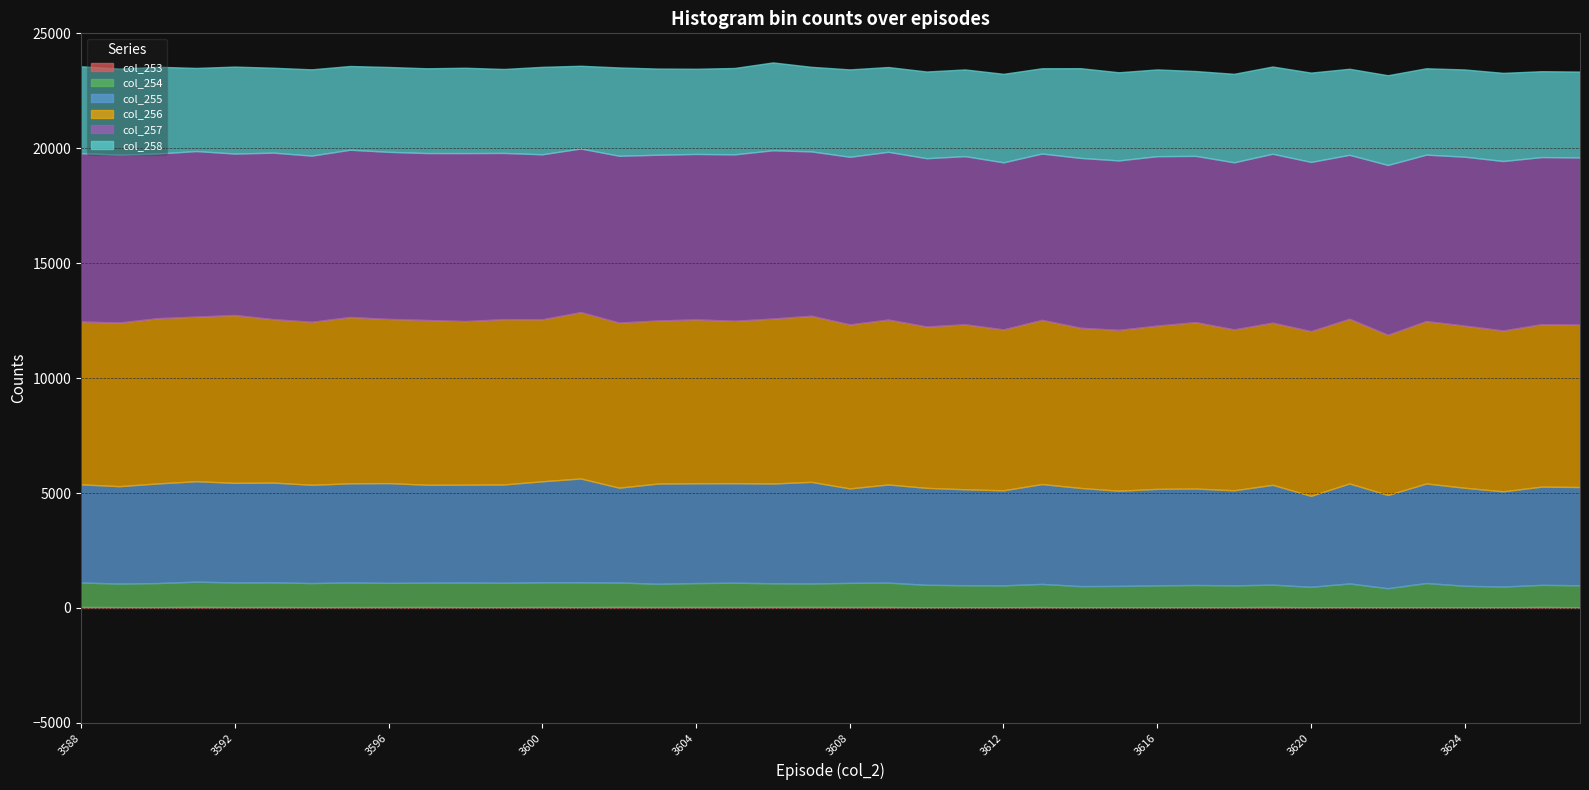

True or false: col_258 has more than 1 points higher than both neighbors.

True